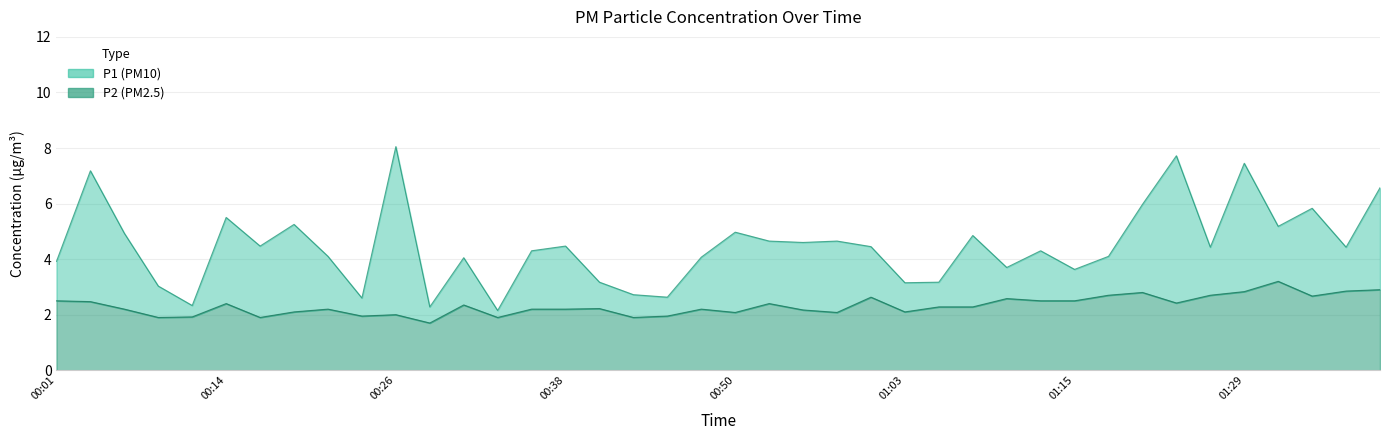

What is the approximate value of P1 at 01:39?

6.6